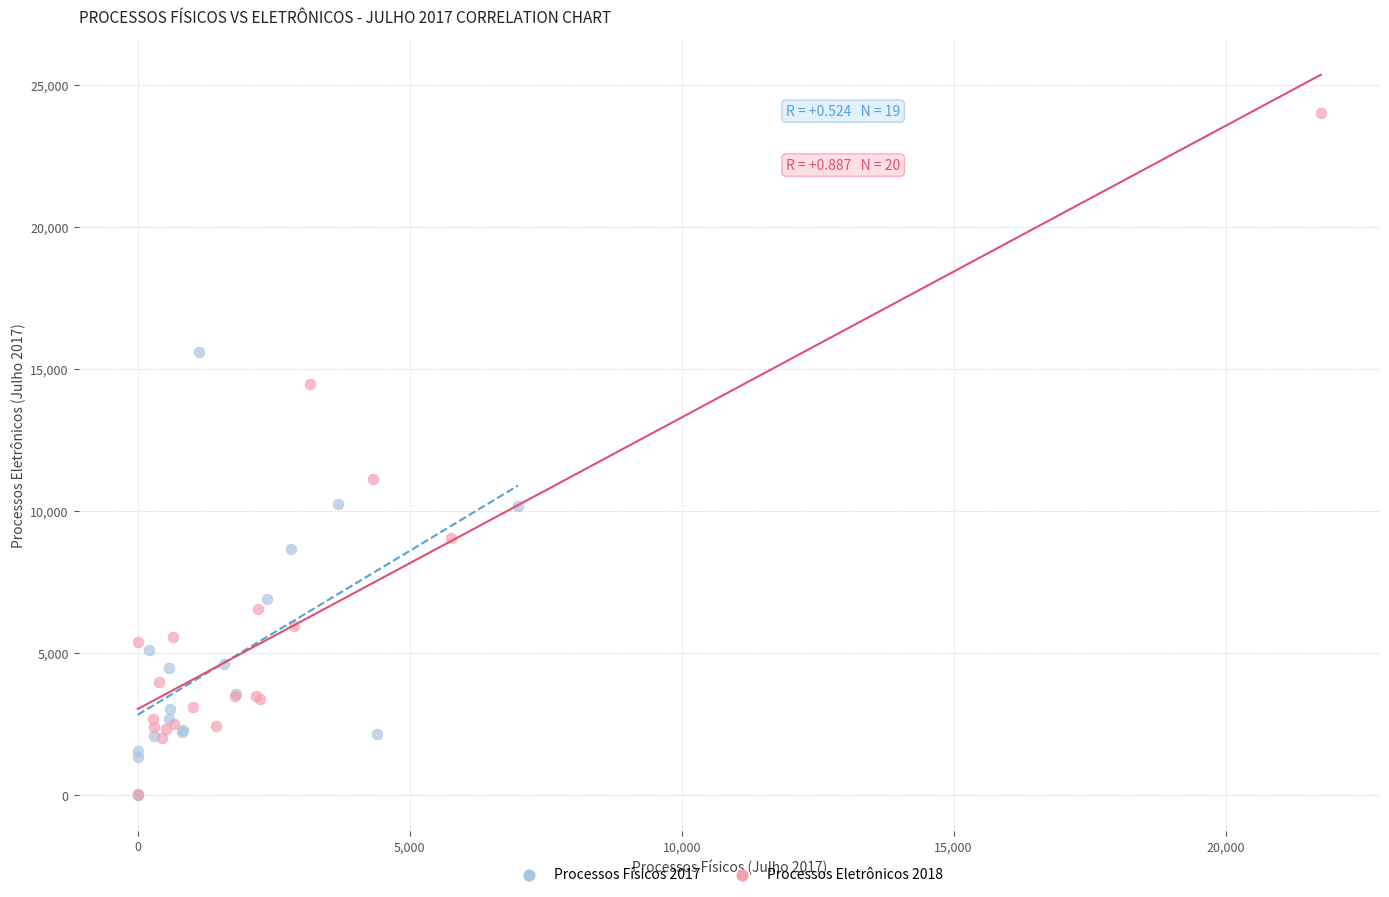

Which series has the widest spread of Y values?

Processos Eletrônicos 2018